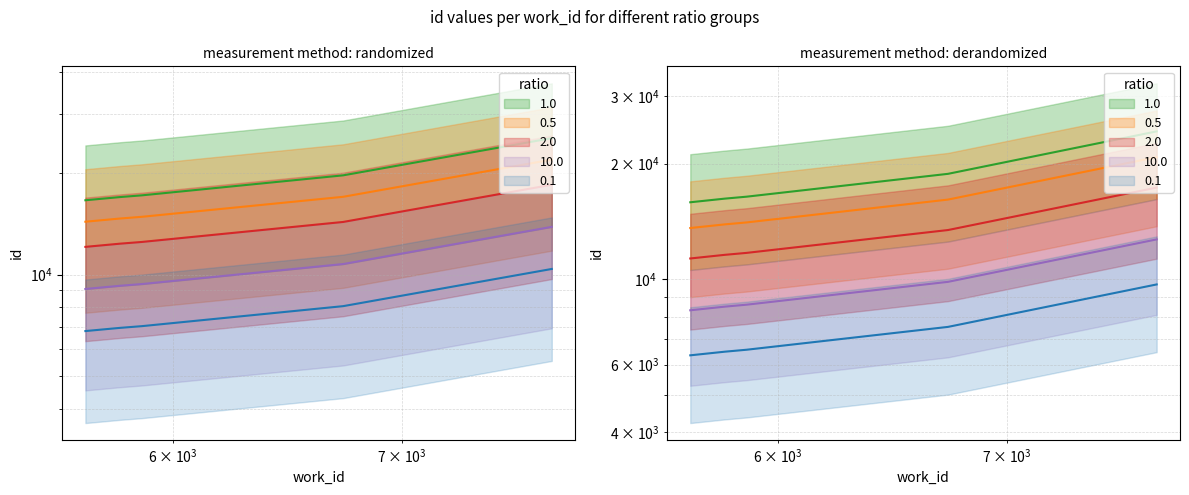

What is the difference between the maximum and minimum values in the work_id series?

8790.1